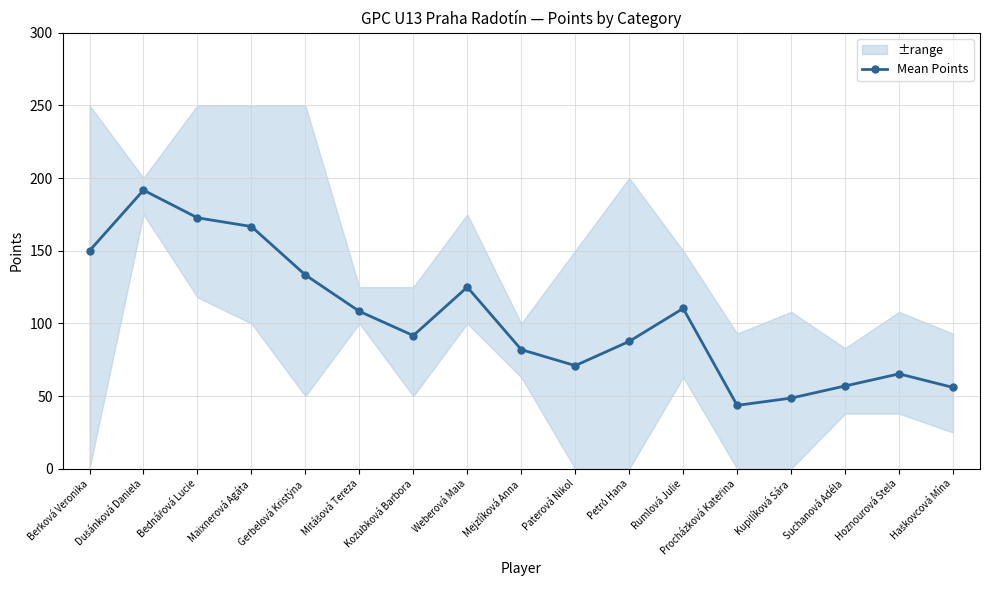

What is the difference between the maximum and minimum values?

148.0